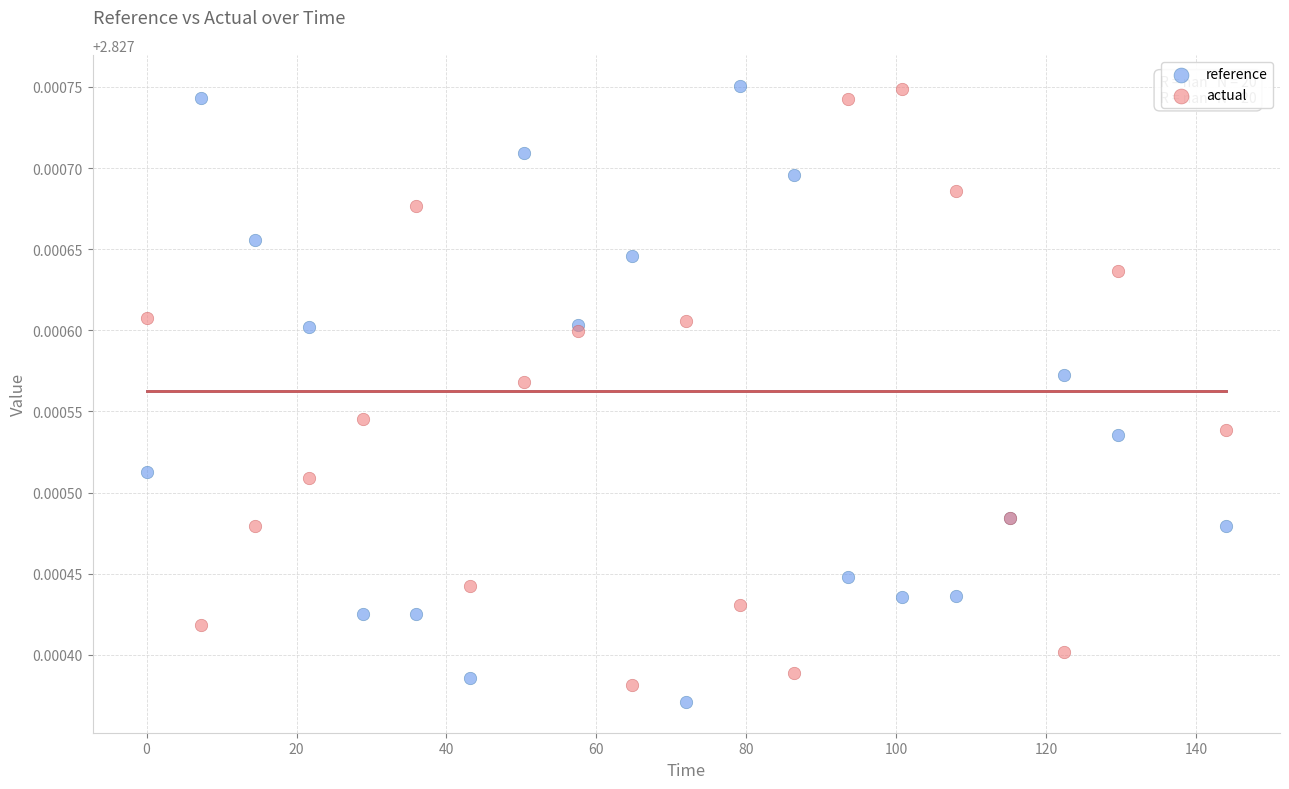

What are all the series names shown in the legend?

reference, actual